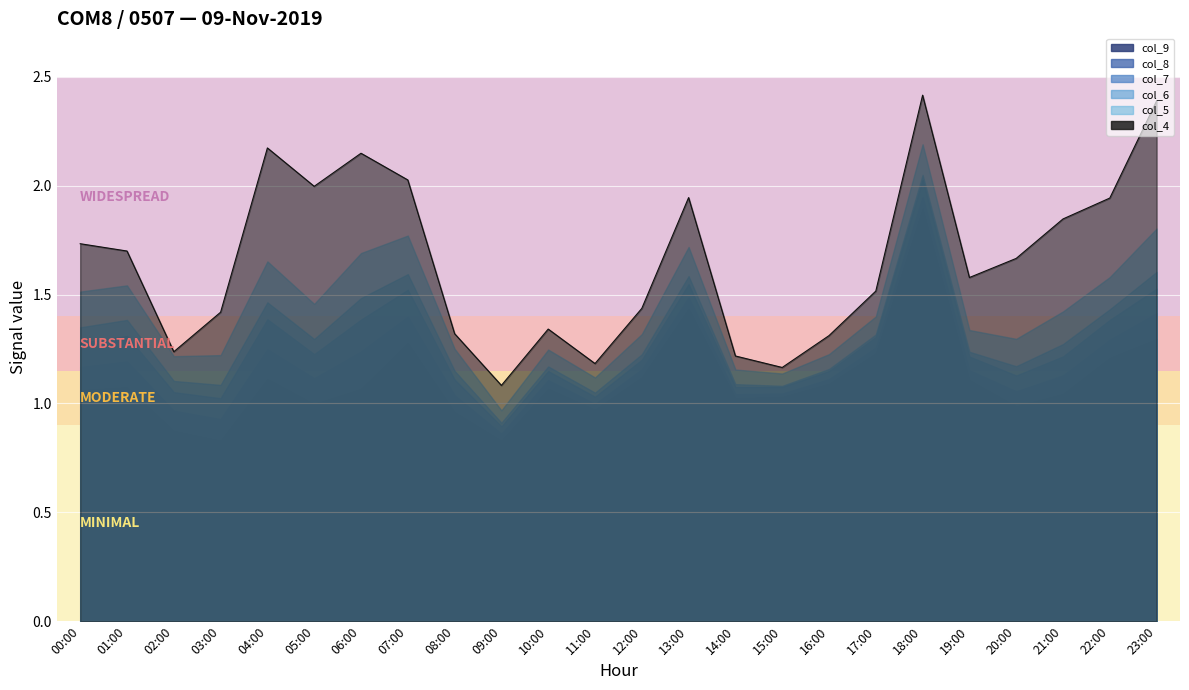

How many interior local peaks does the col_8 series have?

6